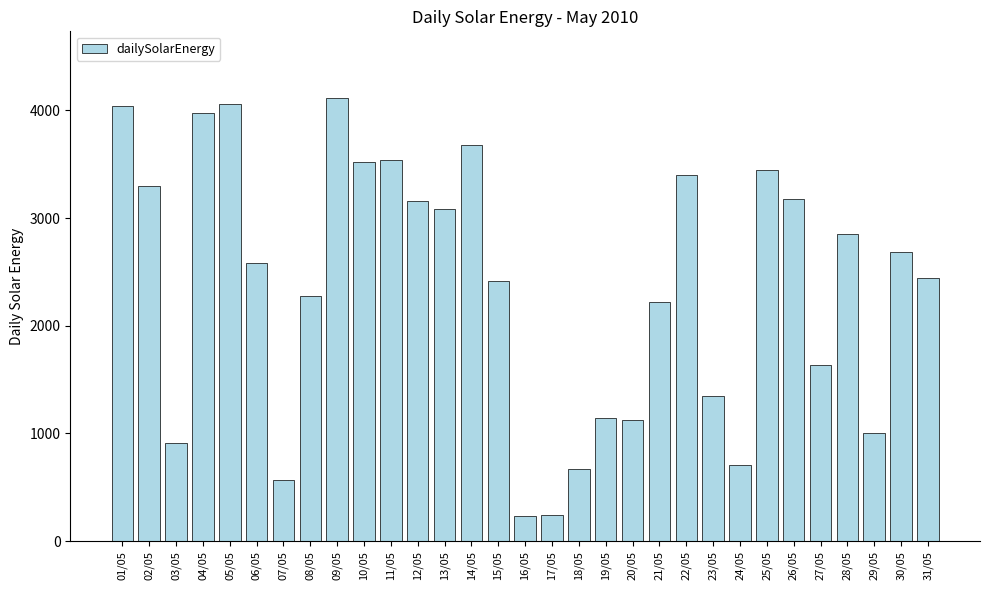

What is the value of the 21st bar from the left?

2224